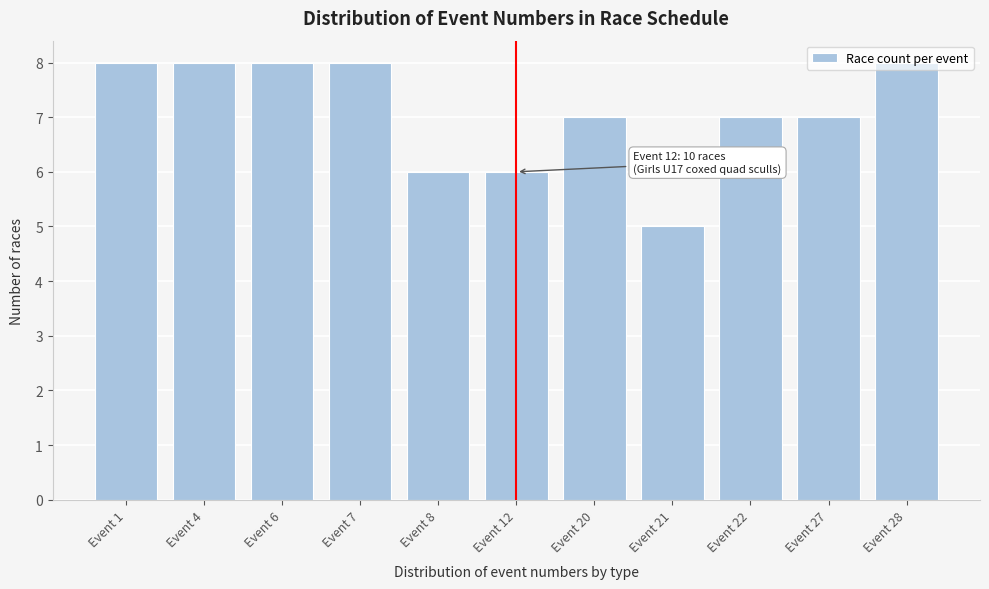

What is the value of the 11th bar from the left?

8